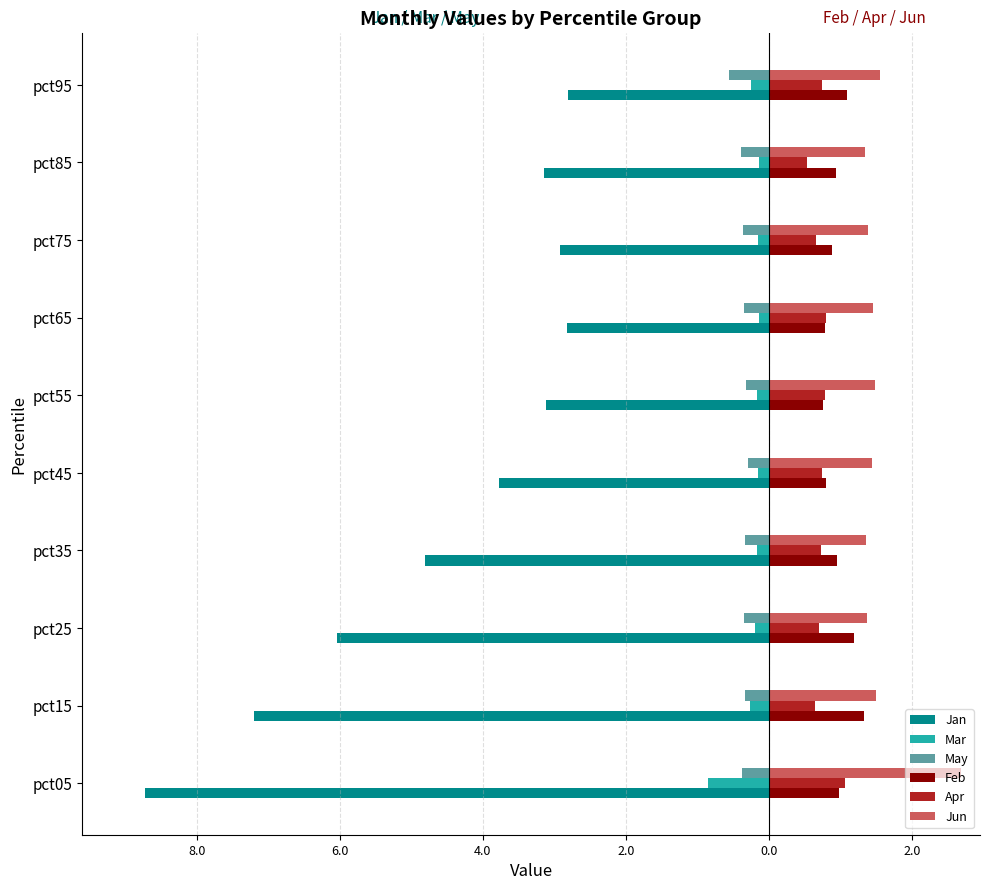

Which series has the widest spread of values?

Jan